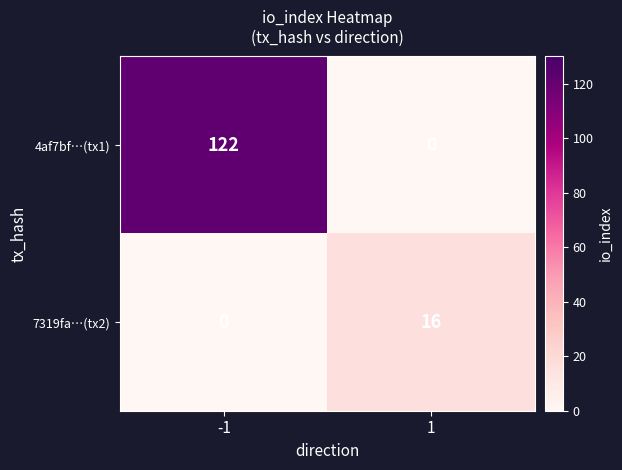

What is the approximate value of 4af7bf…(tx1) at -1?

122